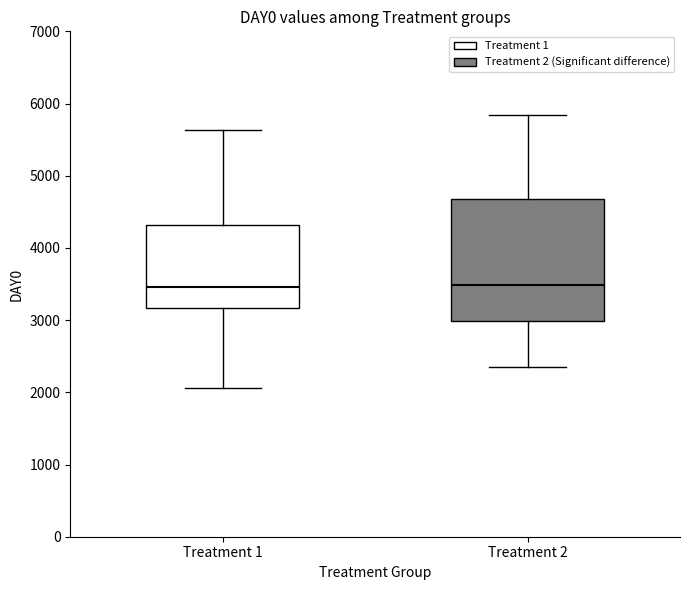

Reading left to right, read every box against the y-axis: the position of its median line, the range the box covers, and the ends of its whiskers. The values are not printed on the chart, so give them approximately, as read against the axis.

Treatment 1: median 3500, box 3200 to 4300, whiskers 2100 to 5600
Treatment 2: median 3500, box 3000 to 4700, whiskers 2400 to 5800